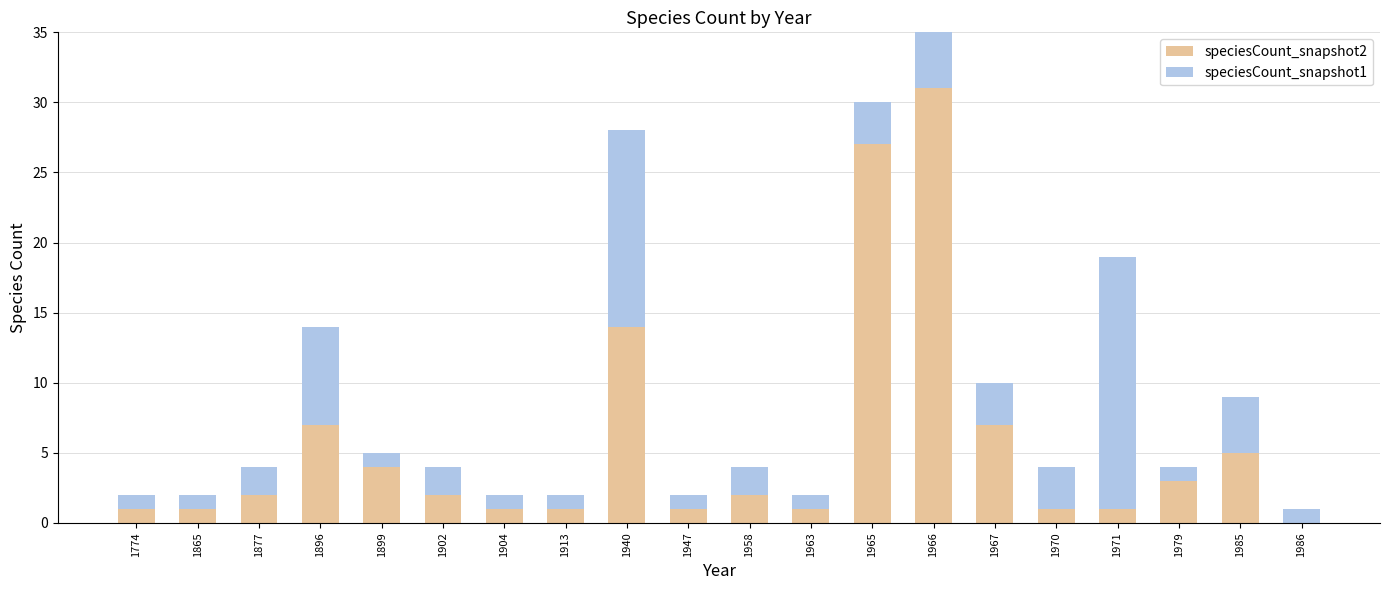

Rank the series by their maximum value, from lowest to highest.

speciesCount_snapshot1, speciesCount_snapshot2